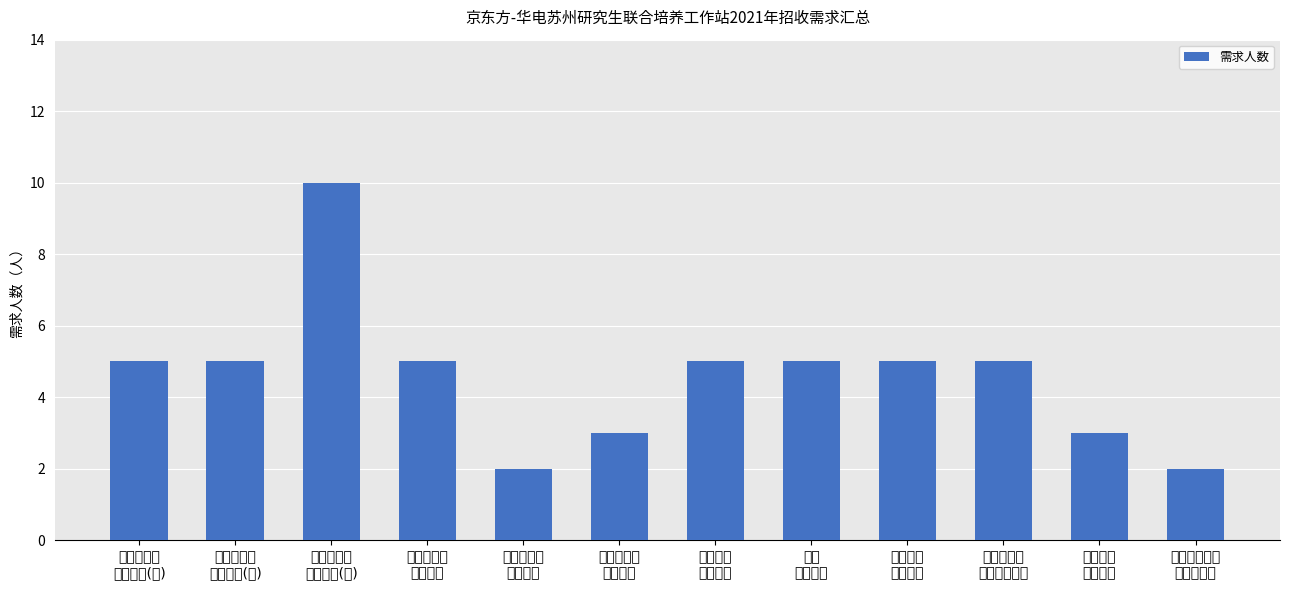

What position from the right is 电化学储能
解决方案?

7